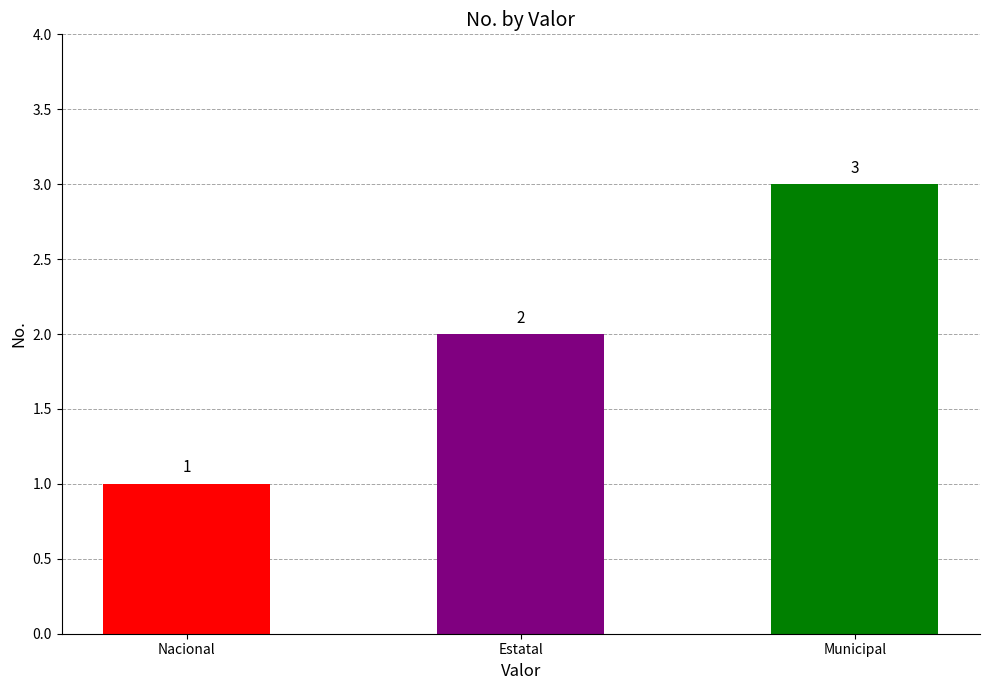

What is the change in value from Estatal to Municipal?

+1